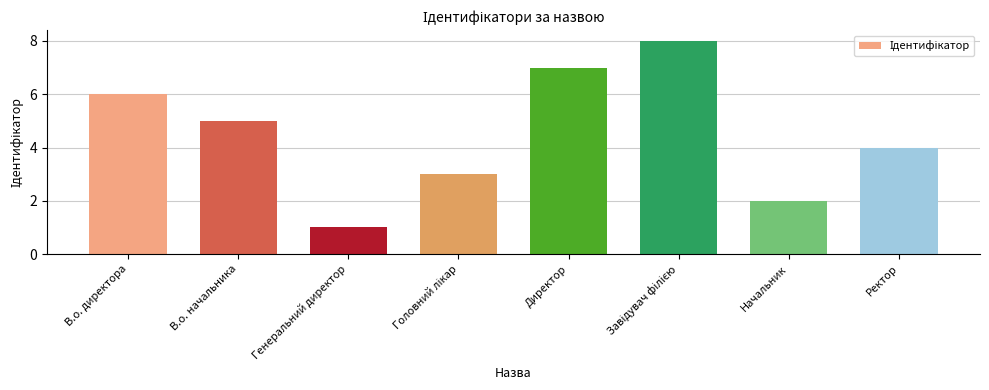

Which has a higher value, Начальник or В.о. директора?

В.о. директора